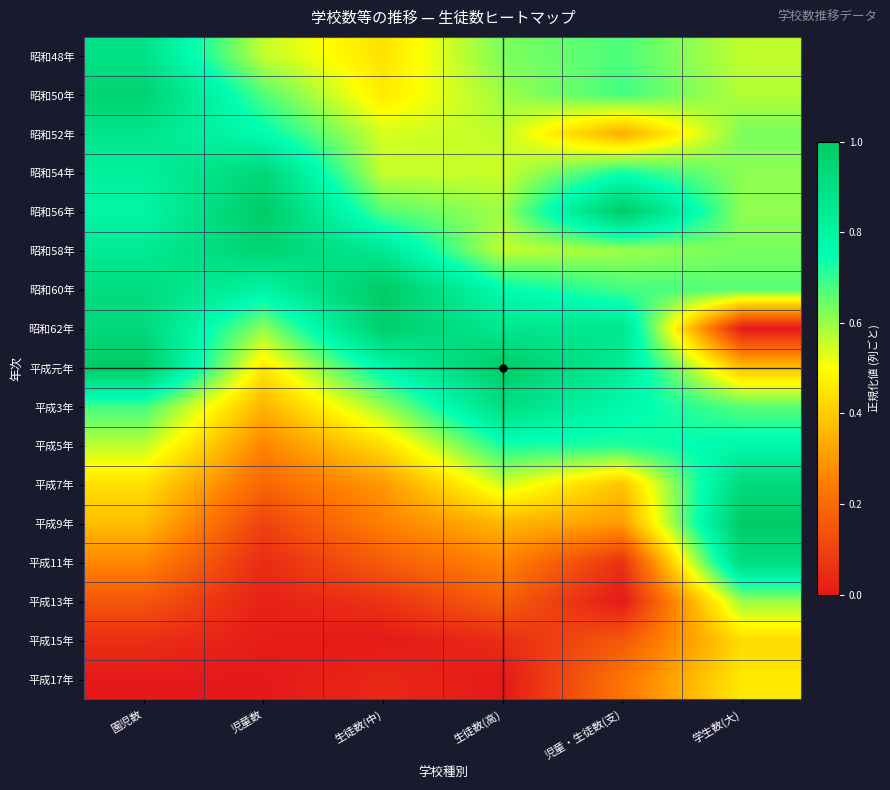

What is the difference between the highest and lowest values at 児童・生徒数(支)?

1.0